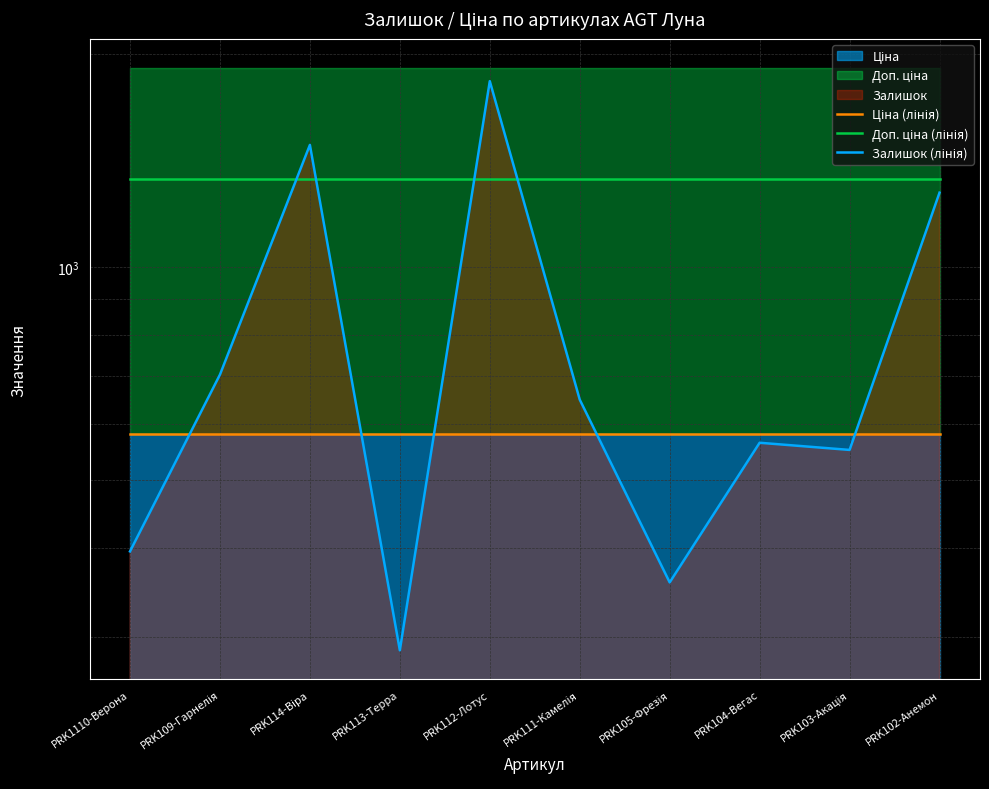

True or false: Доп. ціна (лінія) and Ціна (лінія) intersect in this chart.

False